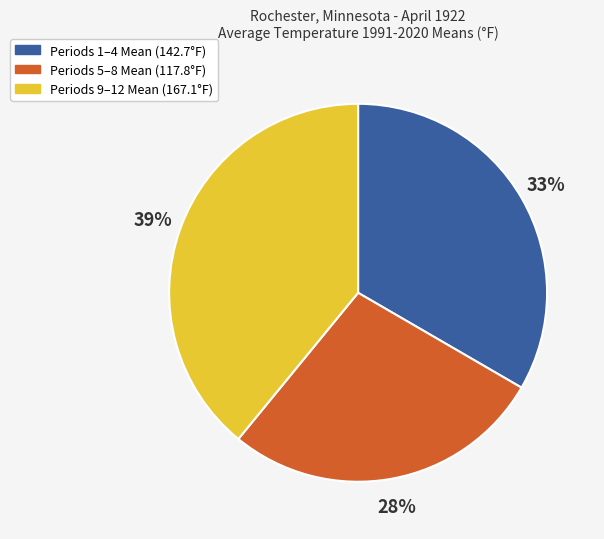

How many slices are in this pie chart?

3